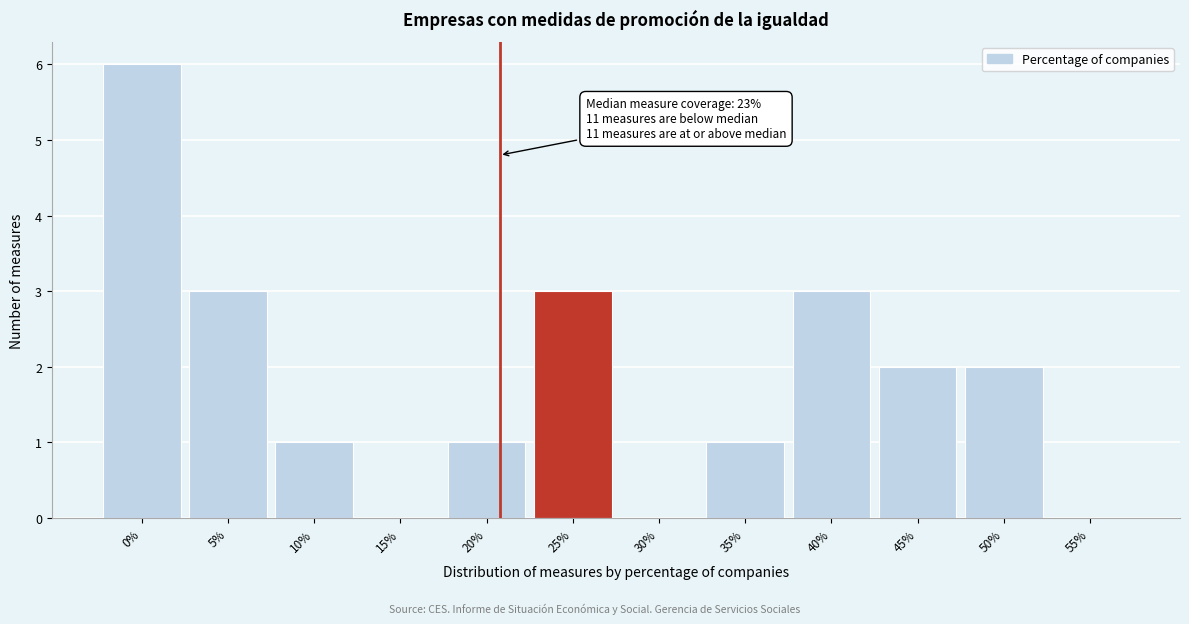

Reading right to left, extract all data points from this chart.

55%=0	50%=2	45%=2	40%=3	35%=1	30%=0	25%=3	20%=1	15%=0	10%=1	5%=3	0%=6